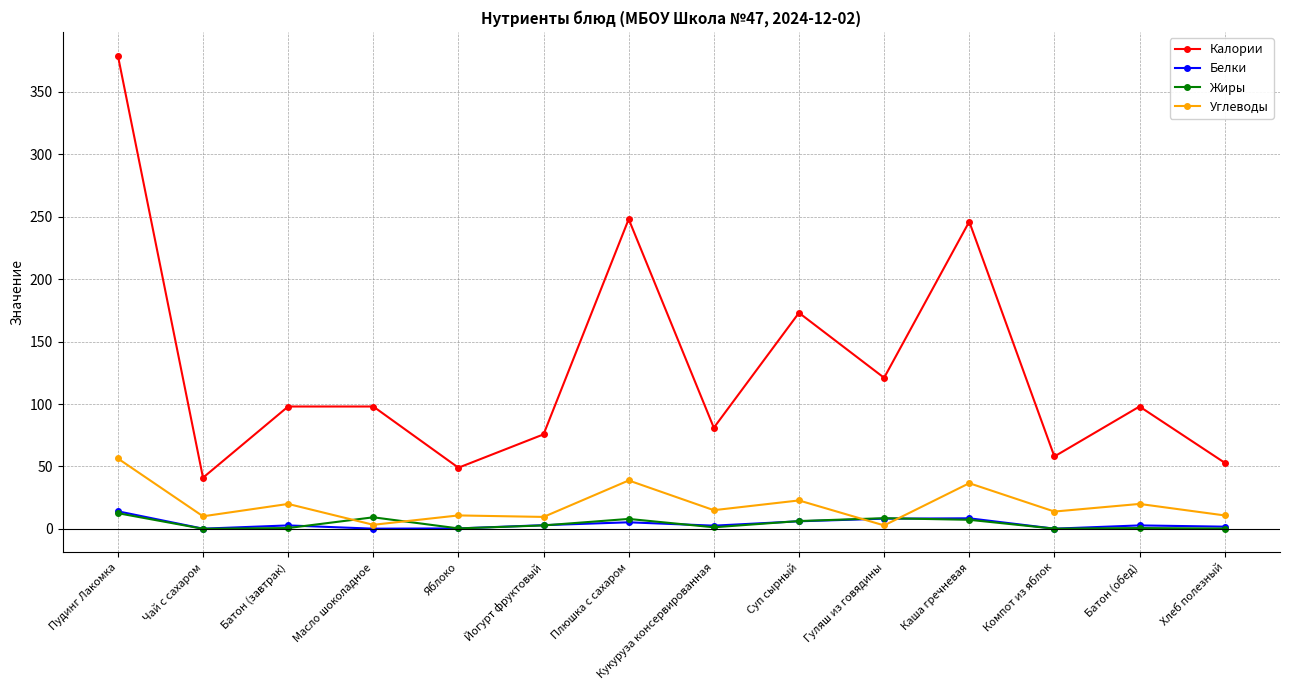

Is it true that Калории equals 81.0 at Кукуруза консервированная?

True